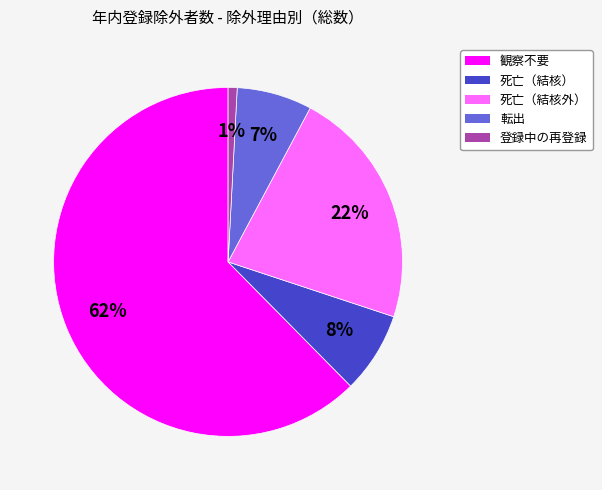

Which has a higher value, 転出 or 死亡（結核）?

死亡（結核）